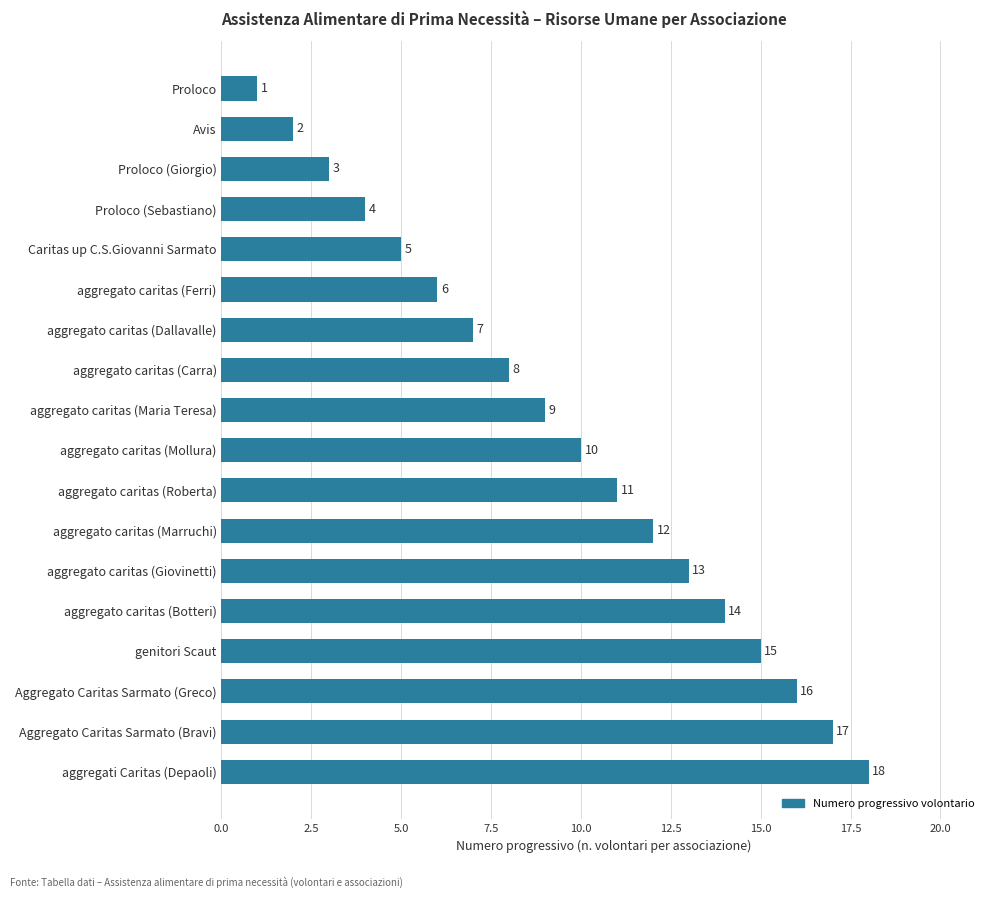

What is the label of the 18th bar from the bottom?

Proloco